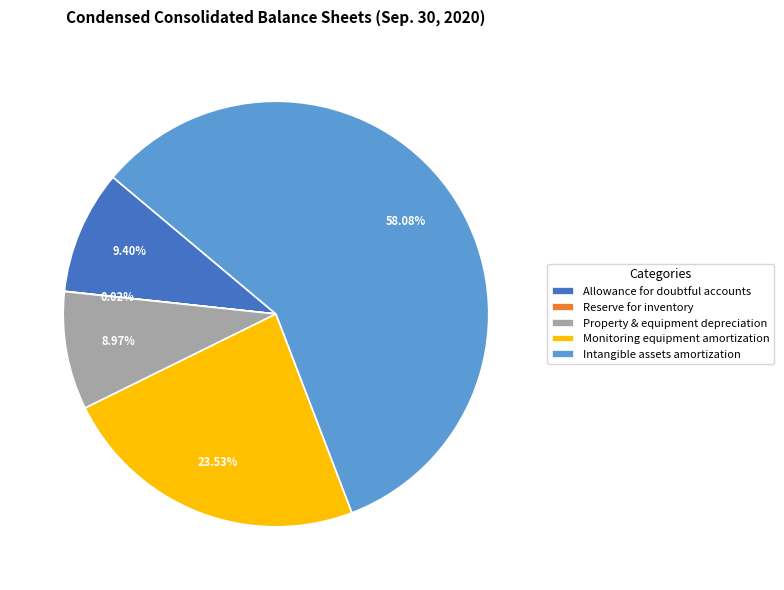

Is the sum of Monitoring equipment amortization and Property & equipment depreciation greater than half?

No